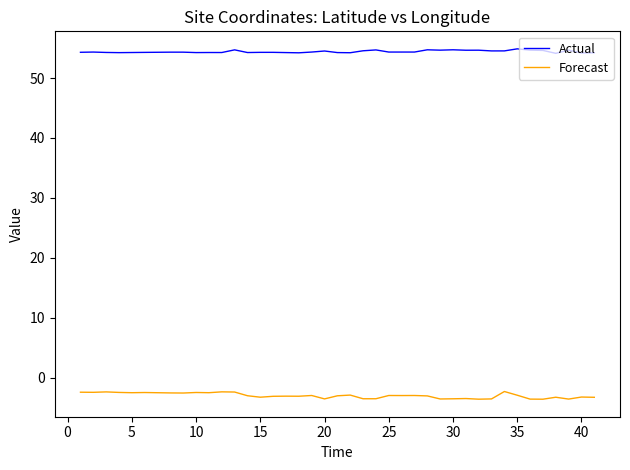

Which series has the largest total across all categories?

Actual